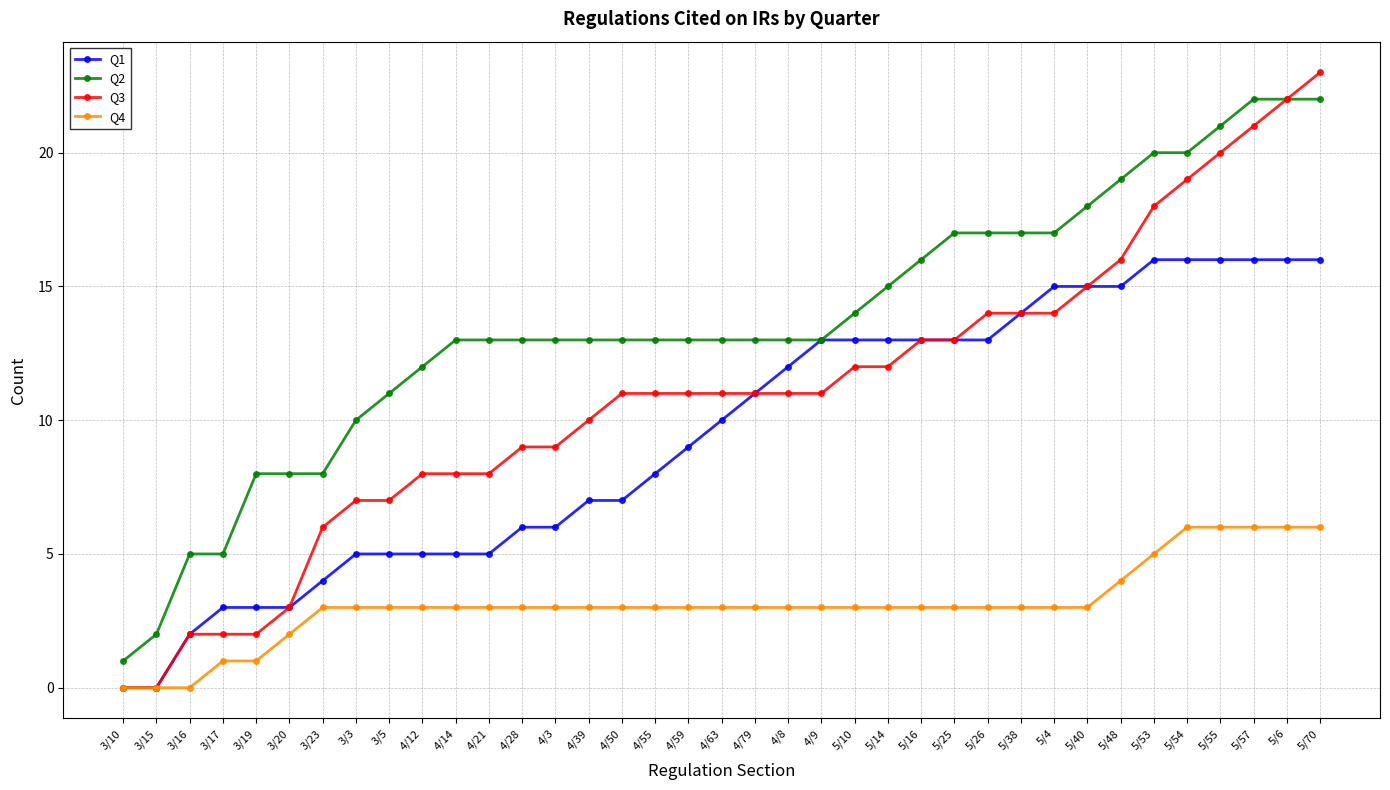

Is the value of Q4 at 3/5 greater than the value of Q3 at 3/5?

No